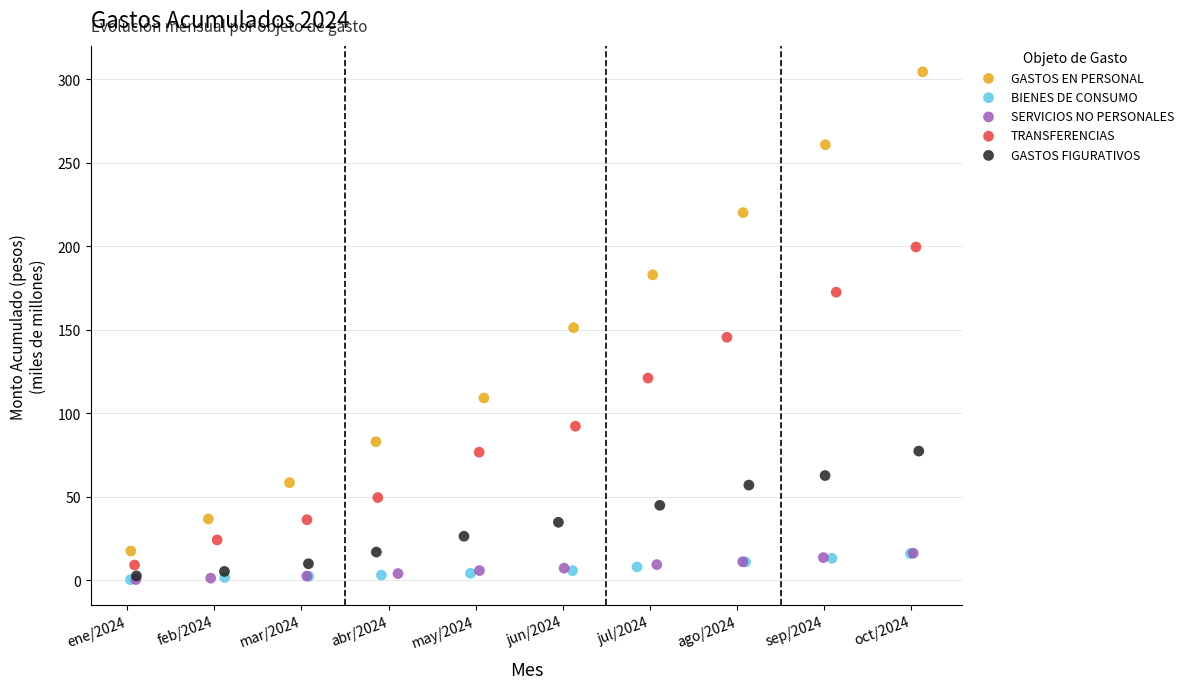

Which series has the largest Y range (max minus min)?

GASTOS EN PERSONAL